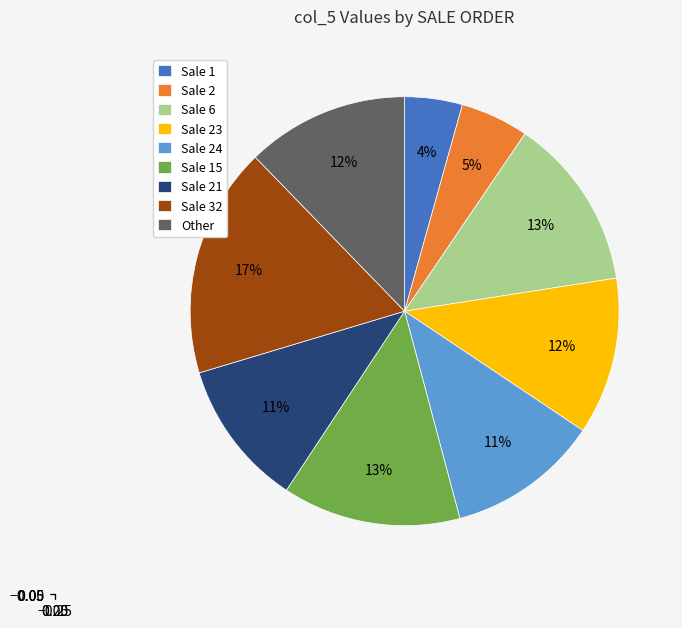

Is it true that Sale 6 is 5% of the pie?

False